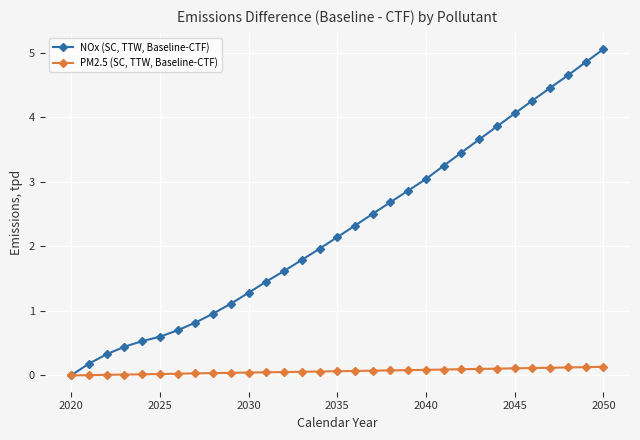

What is the greatest value displayed?

5.1